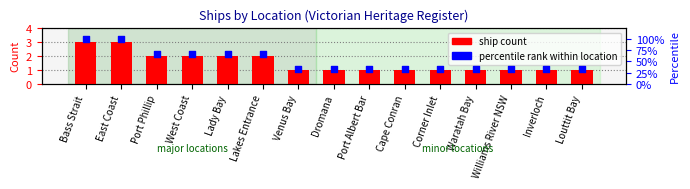

At which category is the sum across all series the highest?

Bass Strait